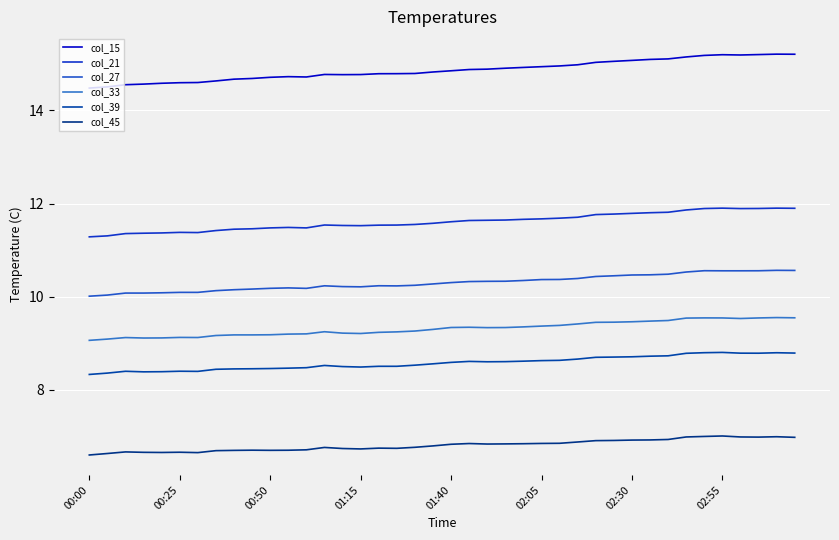

Is this an area chart (filled region under the line)?

No